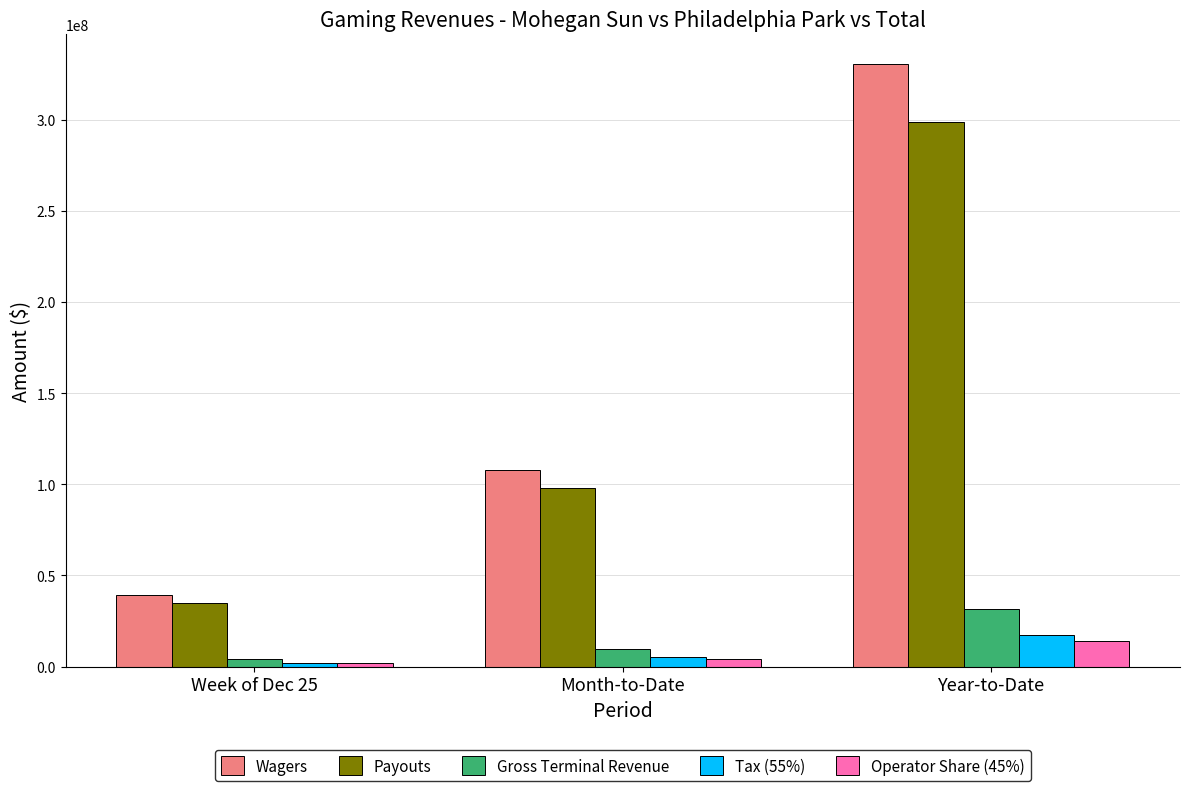

At how many categories does at least one series exceed 50058472?

2